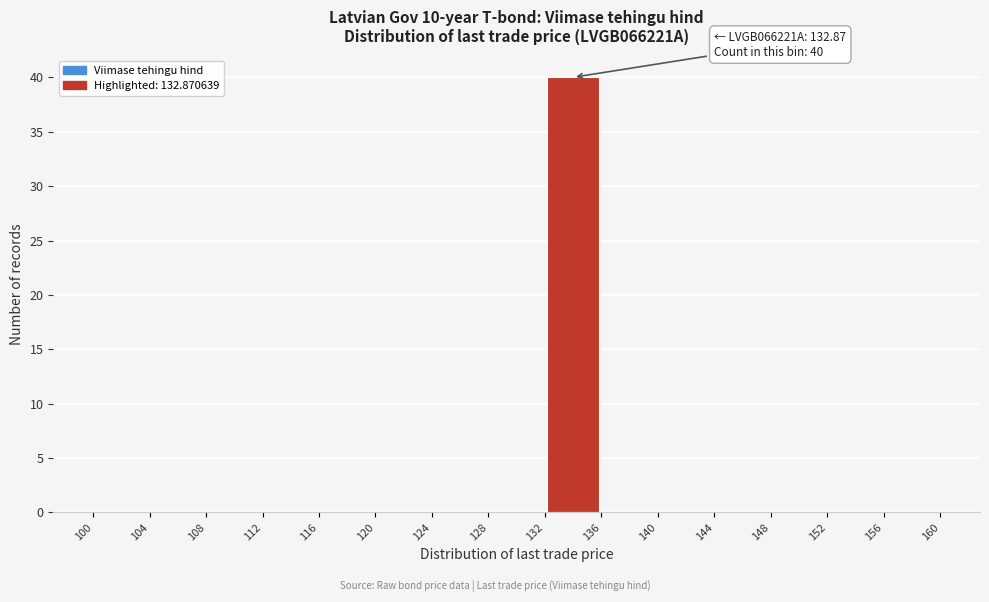

Over which range of the x-axis is the bar tallest?

132 to 136